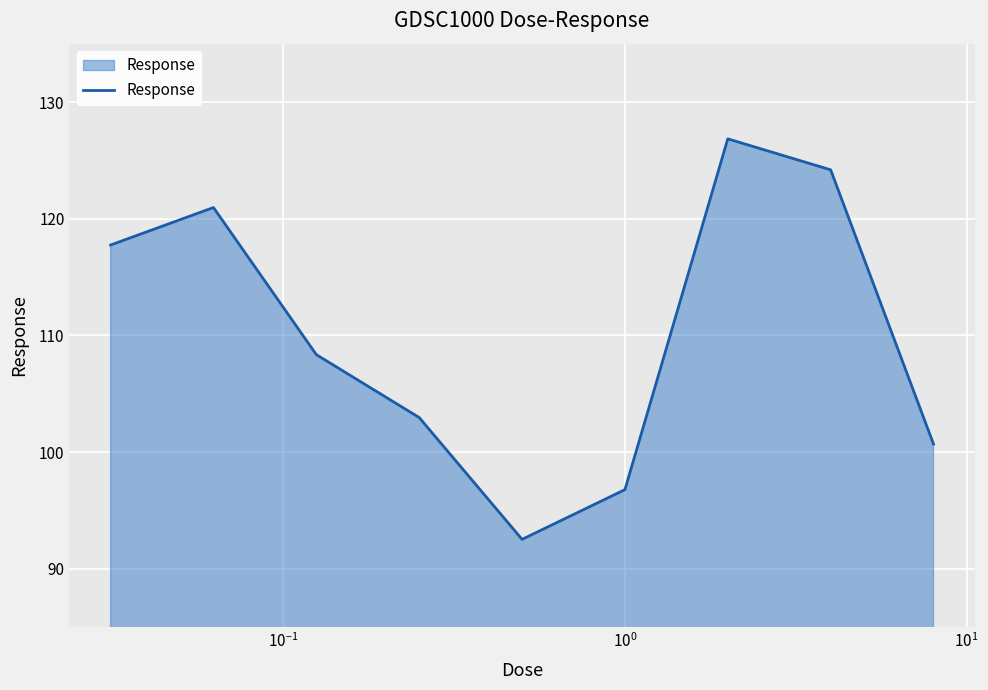

What is the minimum value shown in the chart?

92.5